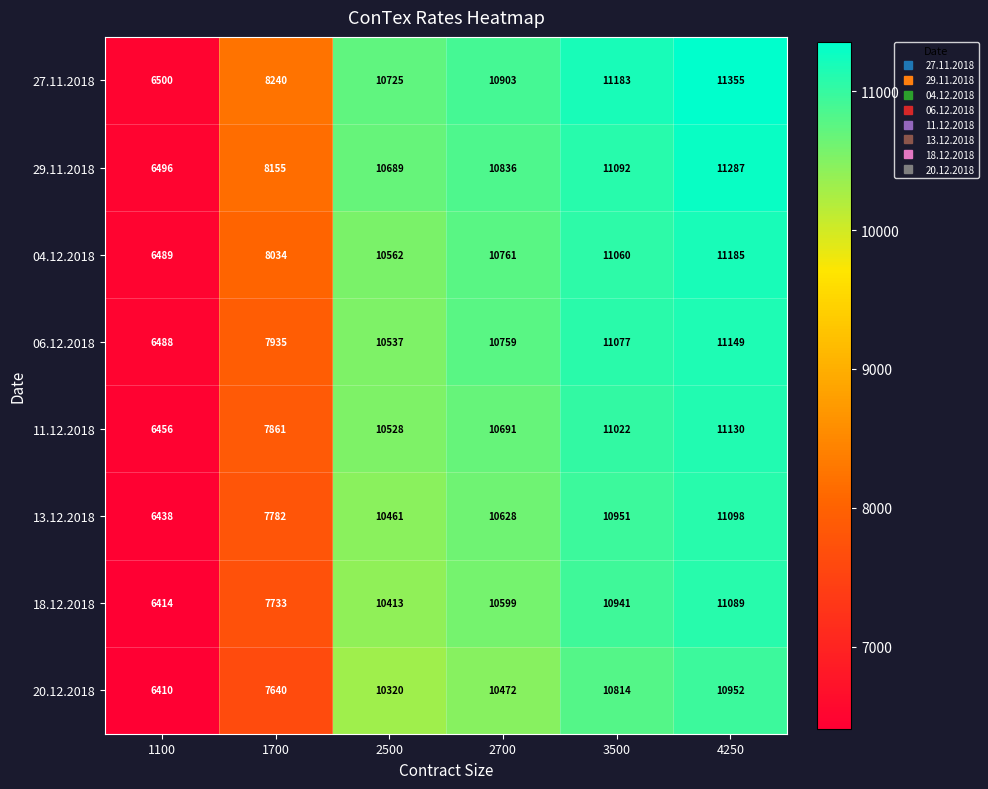

List the labels in order of 18.12.2018 value, smallest first.

1100, 1700, 2500, 2700, 3500, 4250